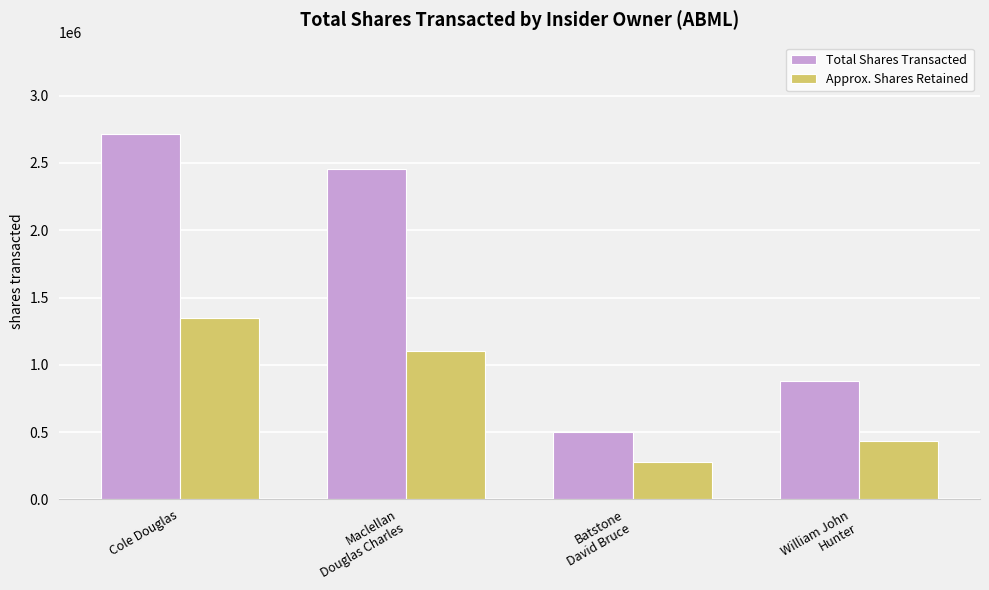

The value of Total Shares Transacted at Maclellan
Douglas Charles is 2456475. True or false?

True